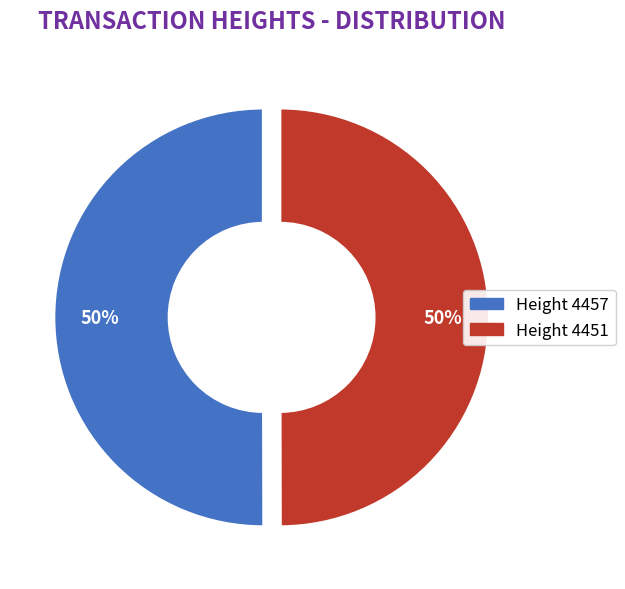

Is the sum of Height 4451 and Height 4457 greater than half?

Yes